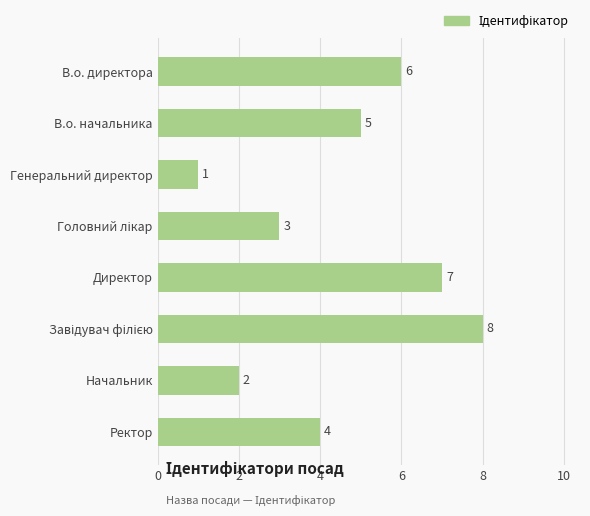

What is the maximum value shown in the chart?

8